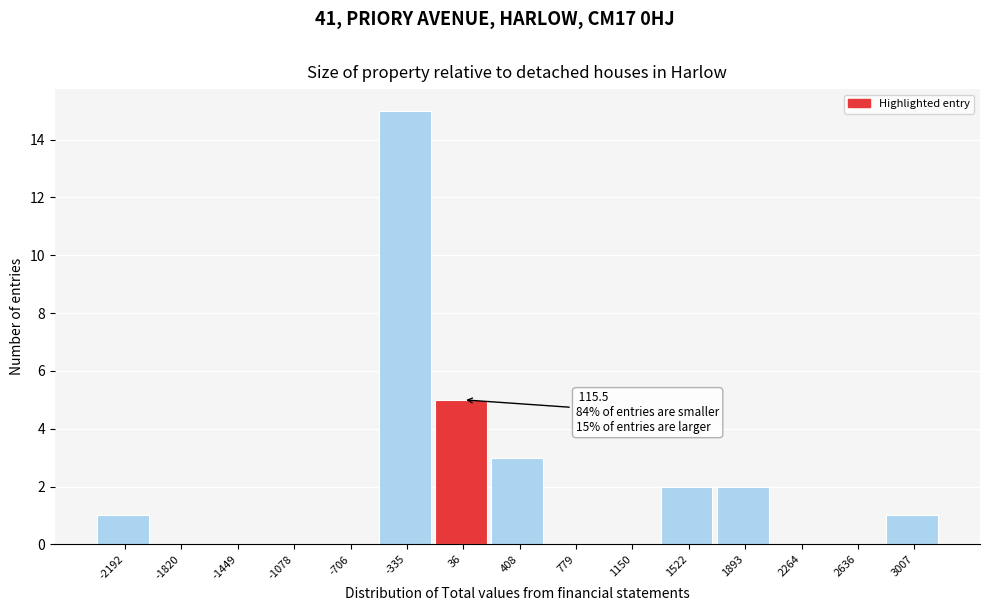

The chart shows a value of 5 at 1150. True or false?

False